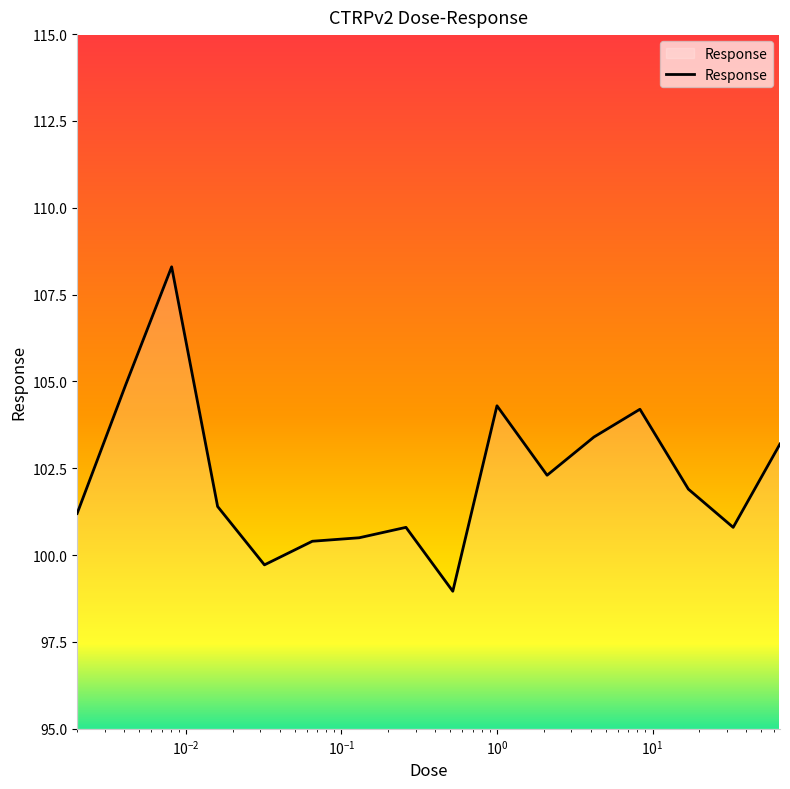

What is the difference between the maximum and minimum values?

9.3